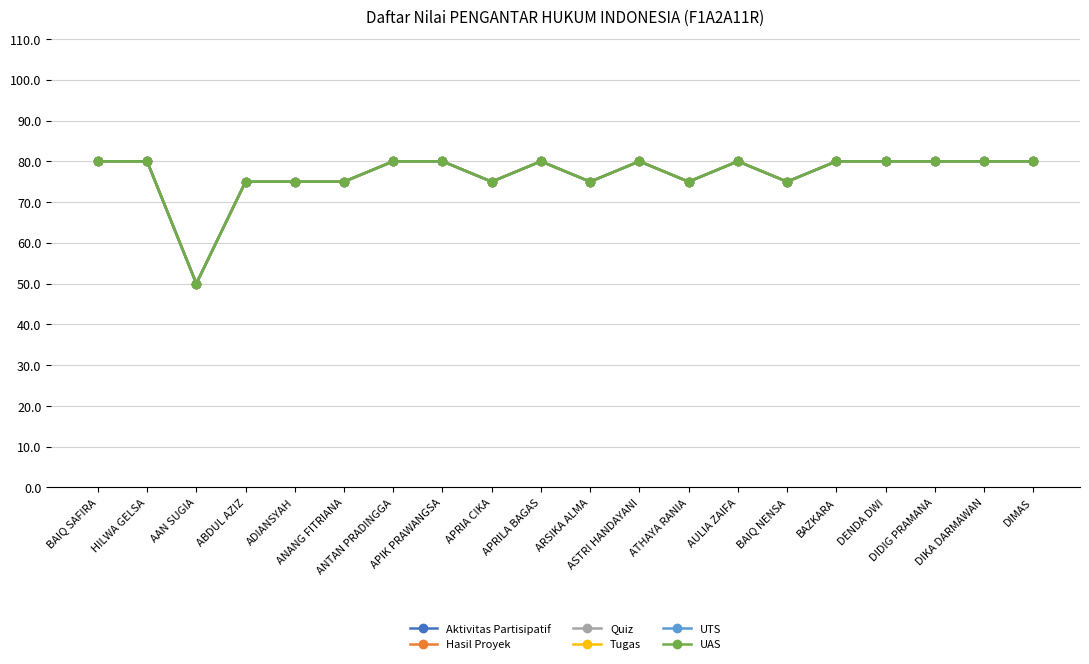

True or false: Hasil Proyek has a value of 80 at APIK PRAWANGSA.

True